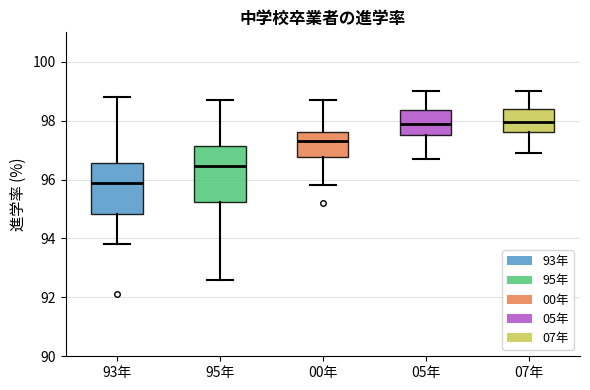

Where is the lower edge of the box for 93年 on the y-axis? The values are not printed on the chart, so give them approximately, as read against the axis.

94.8